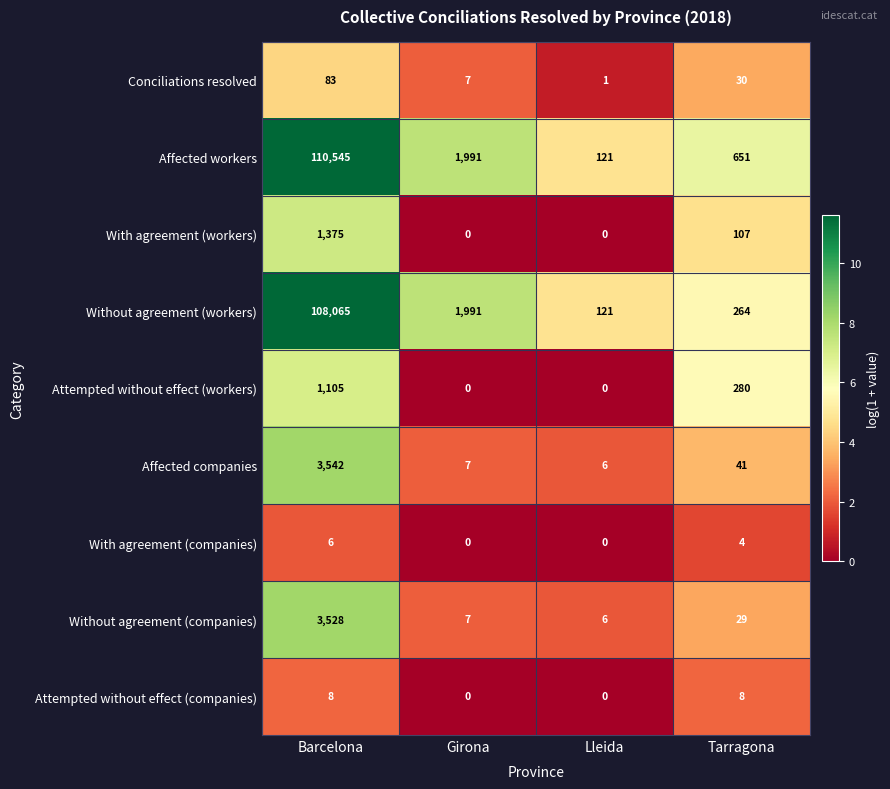

At which category is the sum across all series the highest?

Barcelona